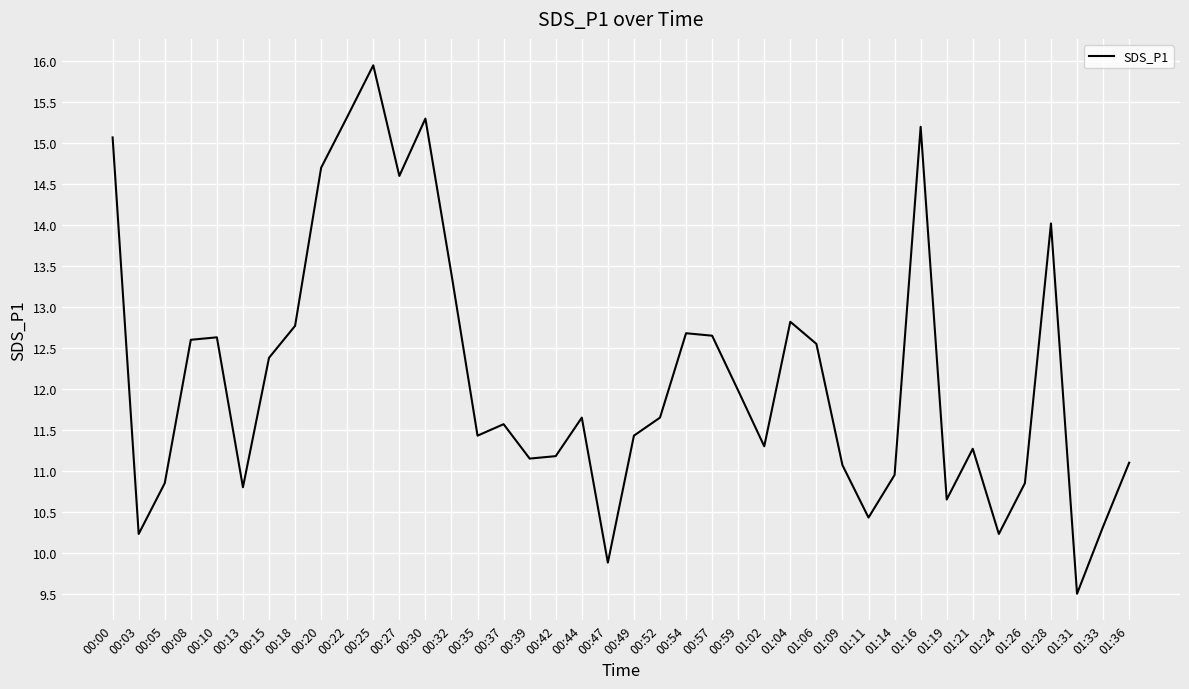

How many lines are shown in the chart?

1